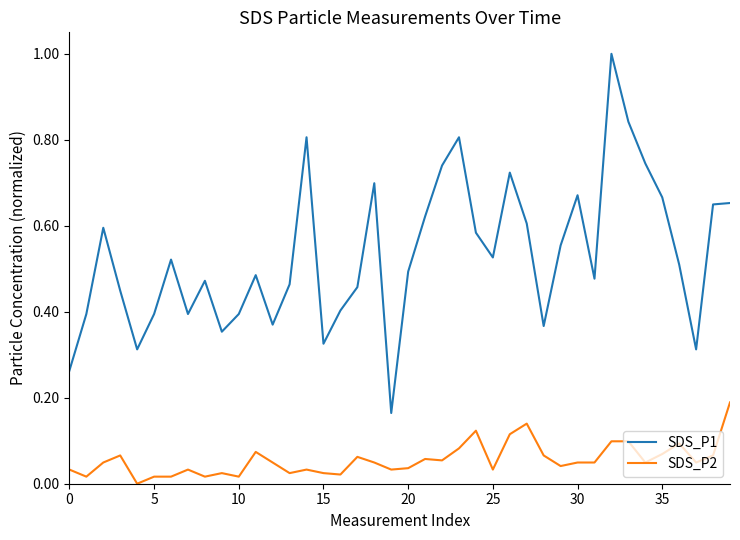

List the series in order of their overall mean, highest first.

SDS_P1, SDS_P2